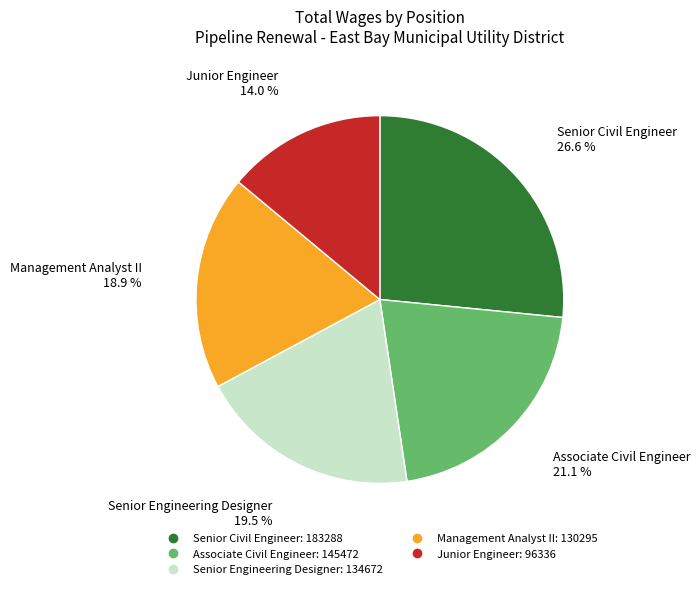

What is the smallest slice in the pie chart?

Junior Engineer